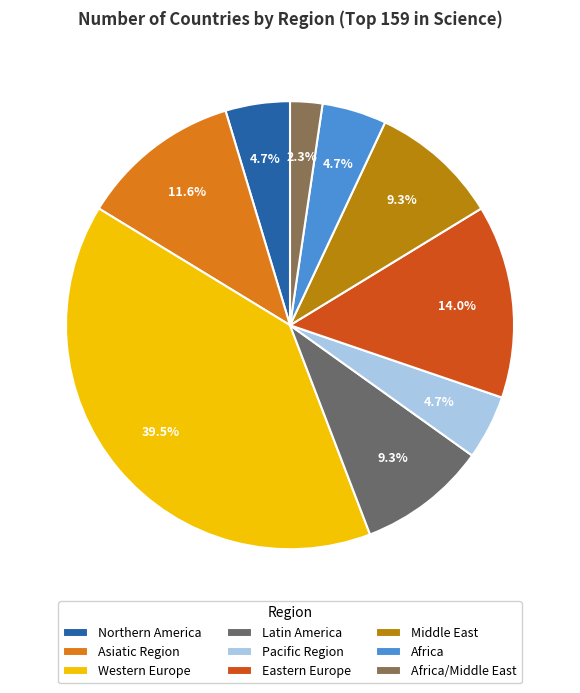

How many slices are in this pie chart?

9